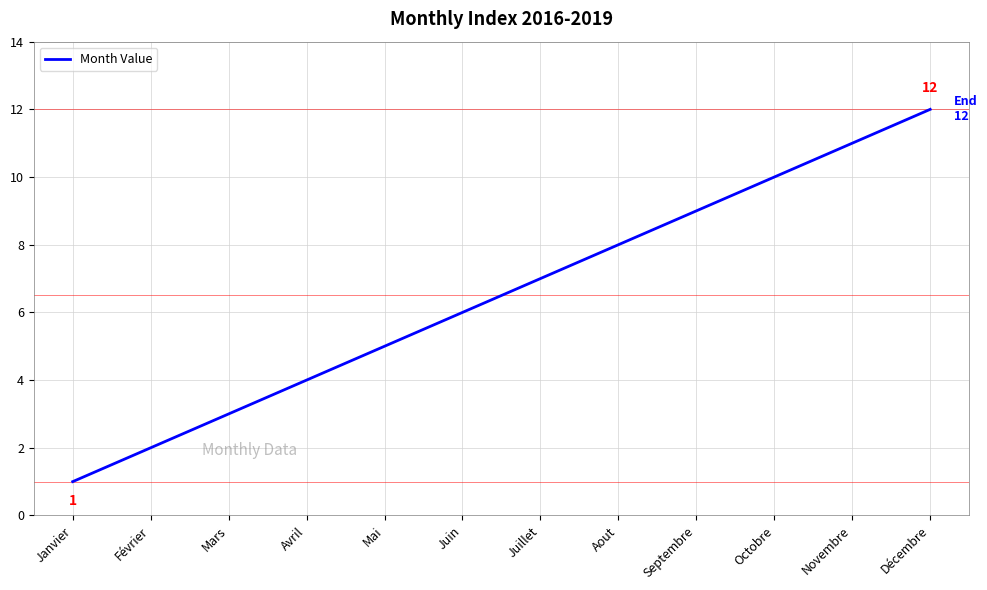

Which category has the lowest value across all series?

Janvier